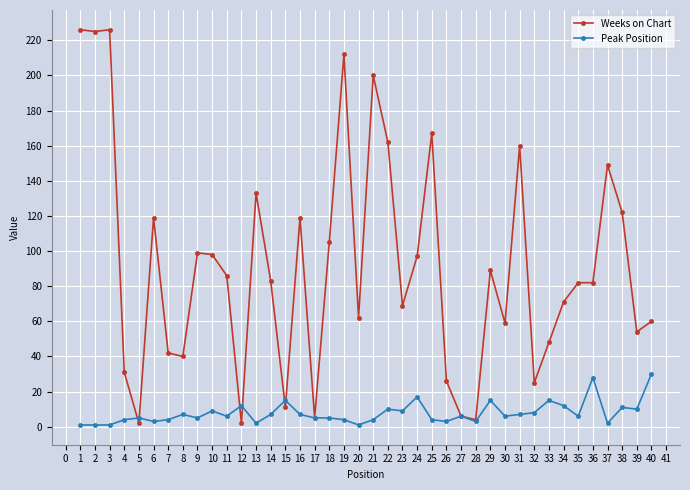

At which label does Peak Position first exceed 6?

8